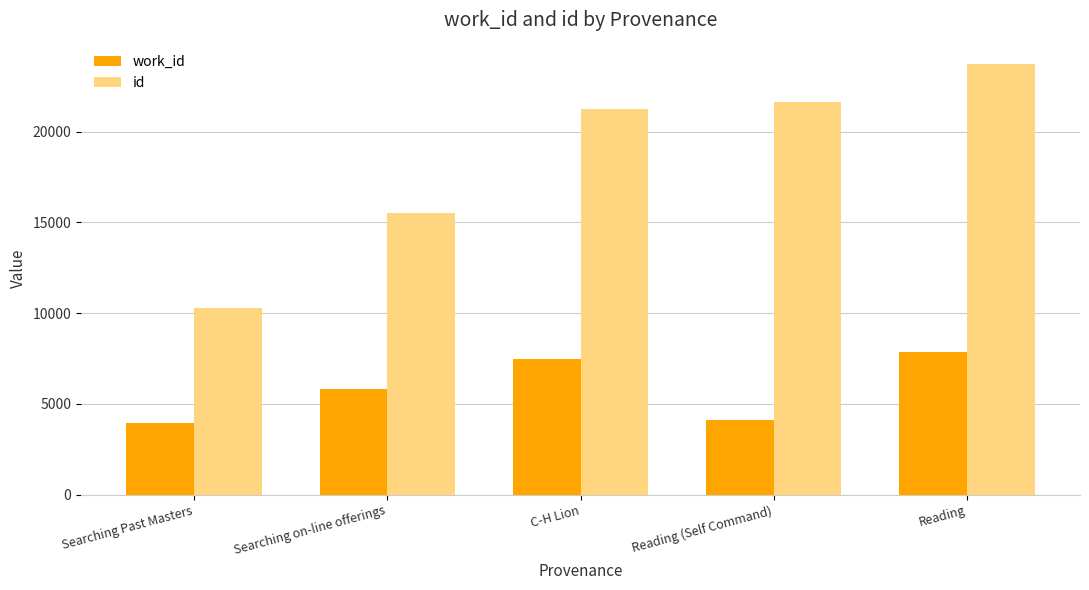

Between Searching on-line offerings and Reading (Self Command), which series saw the biggest shift?

id